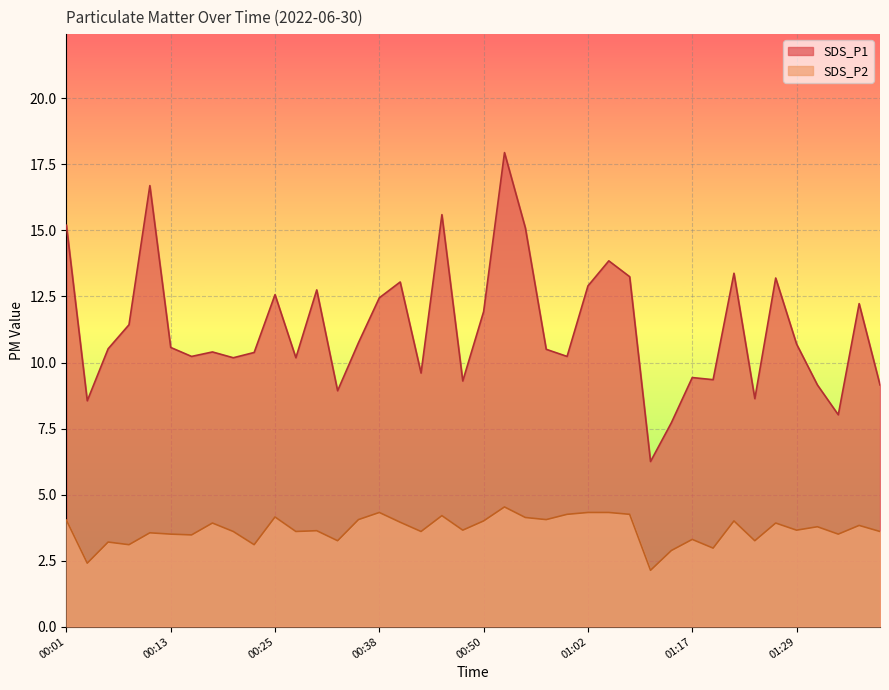

Rank the series by their average value, from highest to lowest.

SDS_P1, SDS_P2